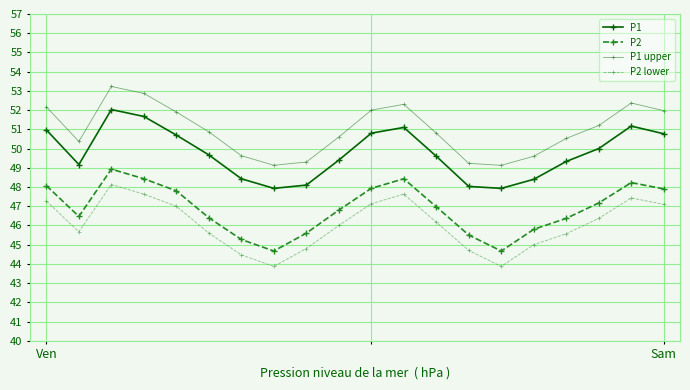

True or false: P2 lower and P1 cross at least once.

False